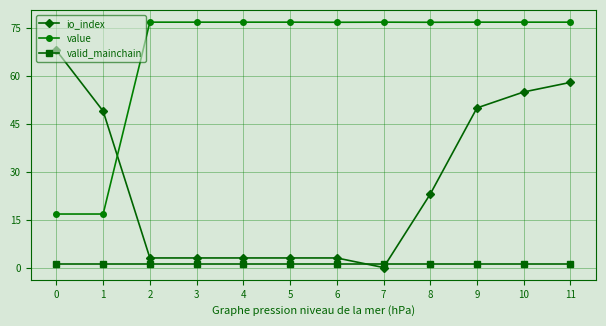

Rank the series by their maximum value, from lowest to highest.

valid_mainchain, io_index, value